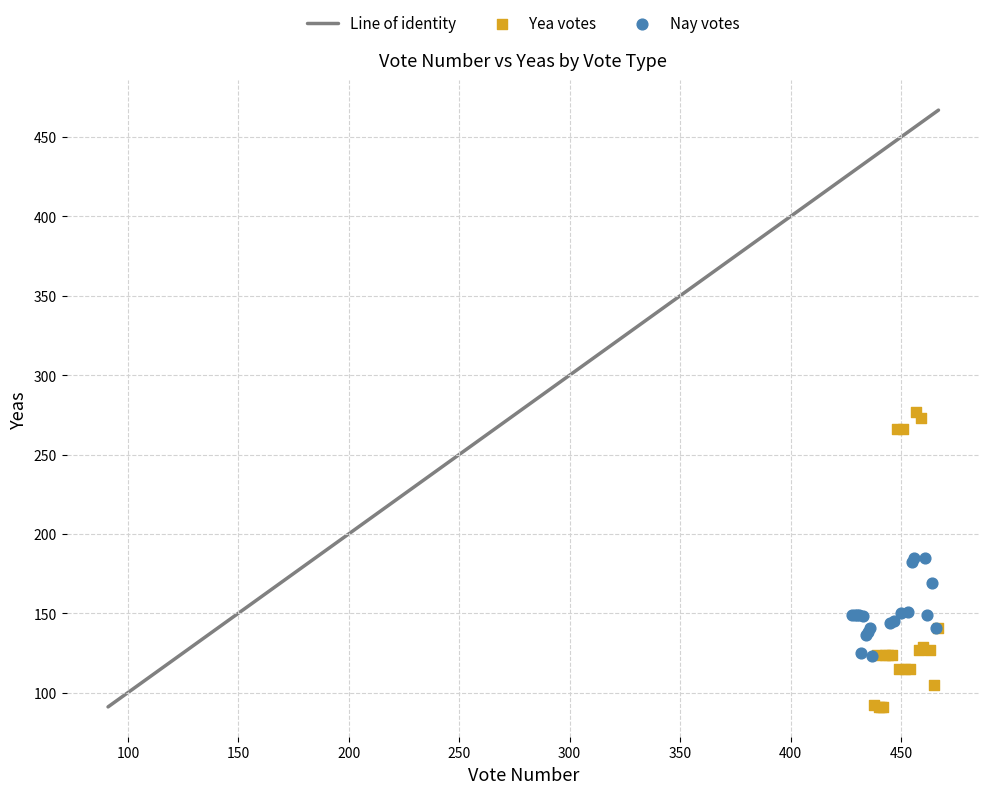

Which series reaches the minimum Y coordinate?

Yea votes